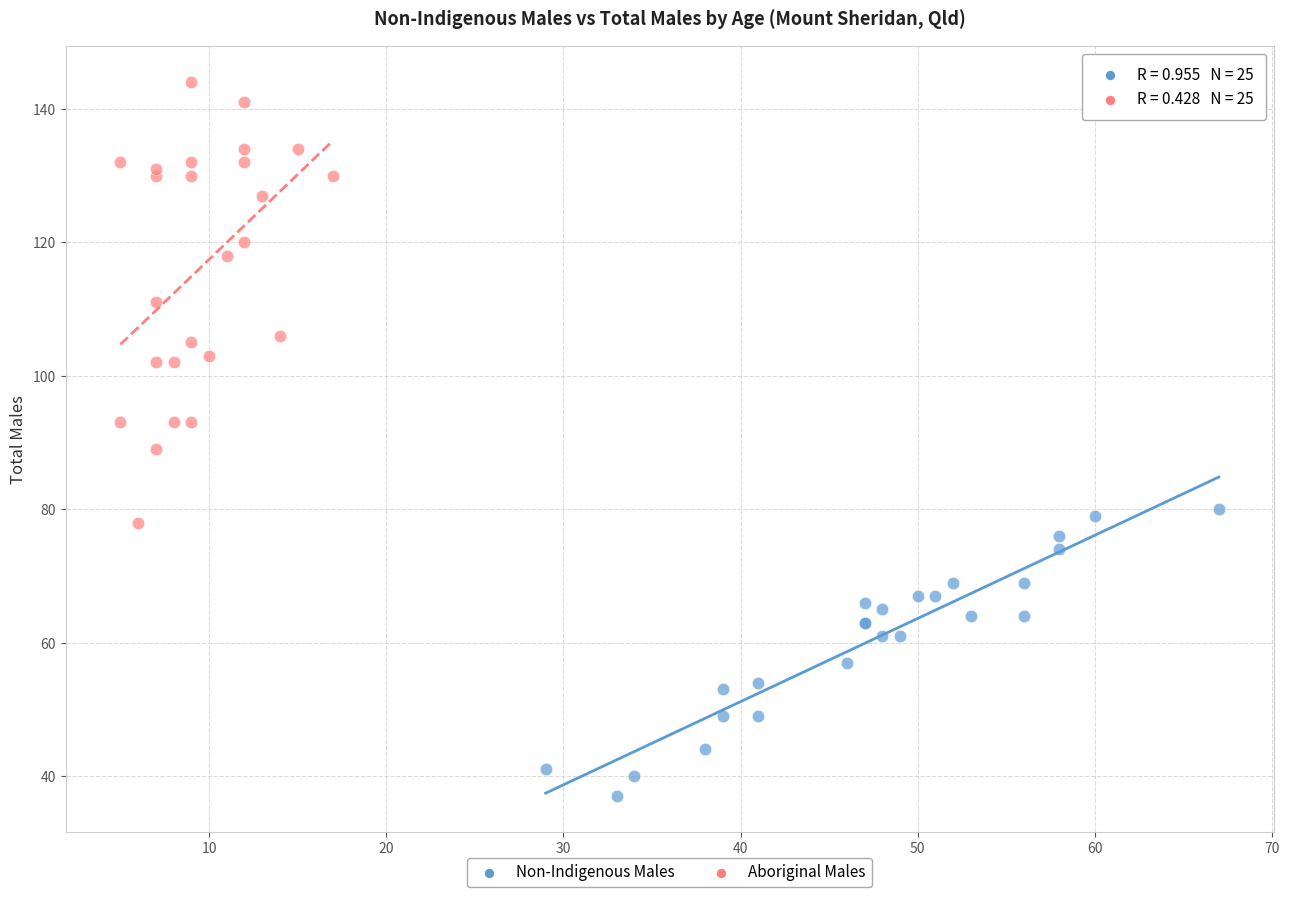

Which series contains the lowest Y value?

Non-Indigenous Males